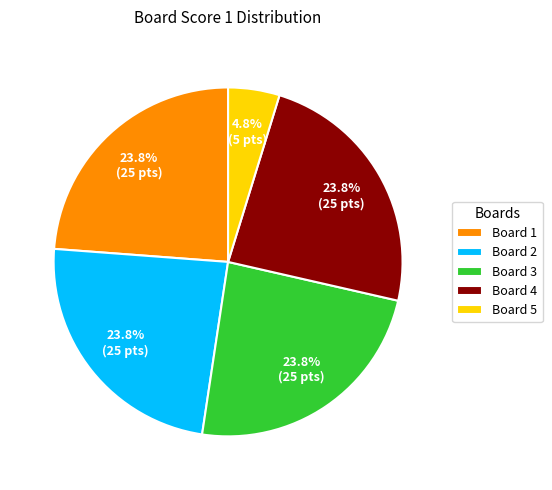

Is Board 4 the majority of the pie?

No